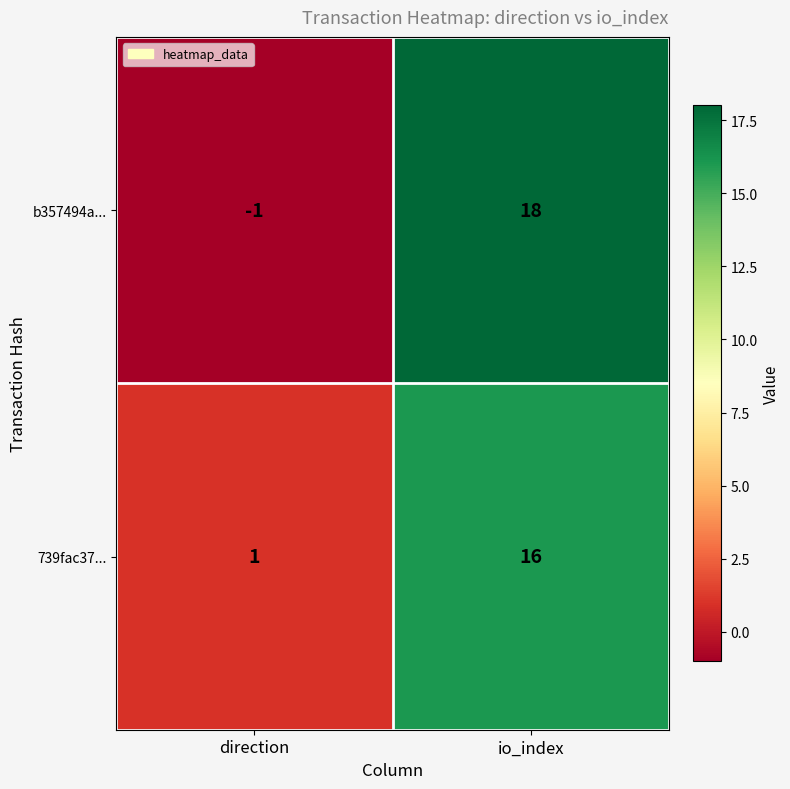

Reading right to left, transcribe all the data shown in this chart.

b357494a...: io_index=18	direction=-1
739fac37...: io_index=16	direction=1